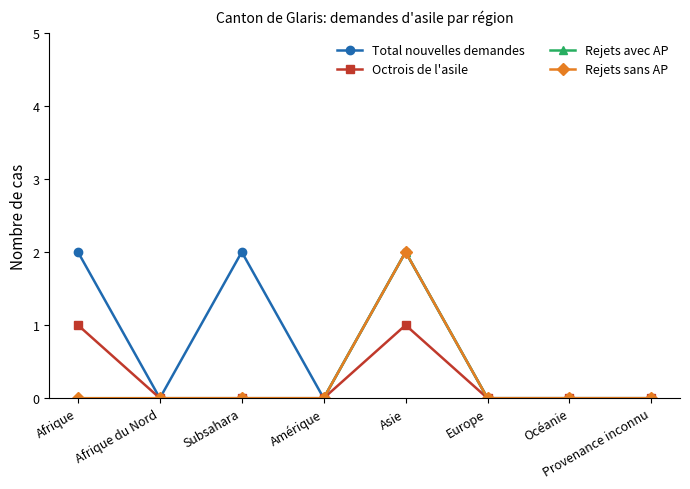

Count the Total nouvelles demandes values in the range 0 to 2.

8